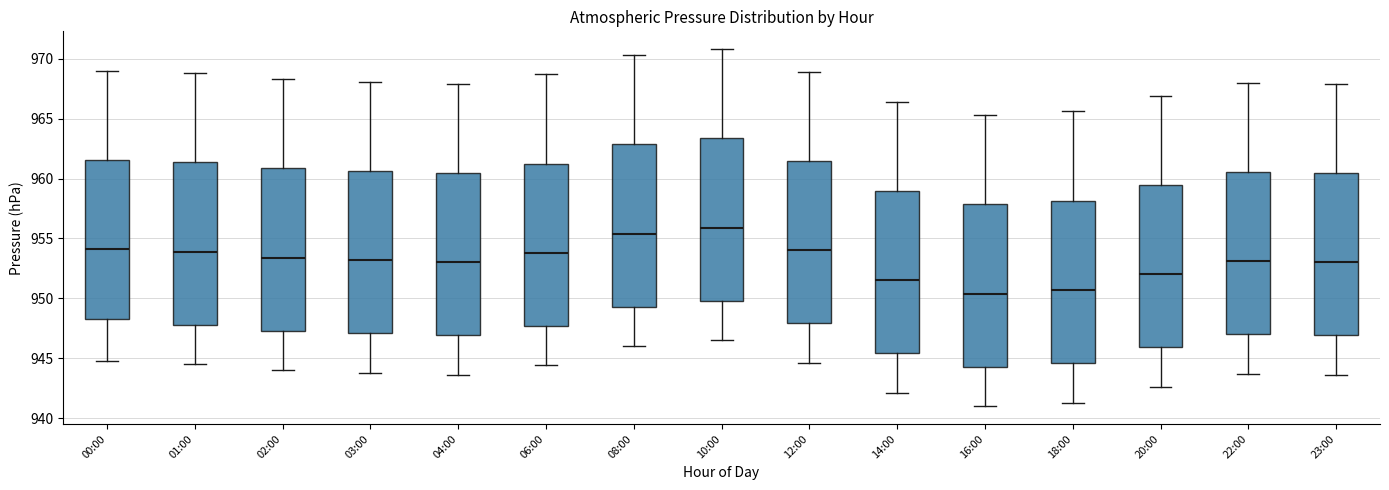

Where does the upper whisker of the box for 14:00 end on the y-axis? The values are not printed on the chart, so give them approximately, as read against the axis.

966.5